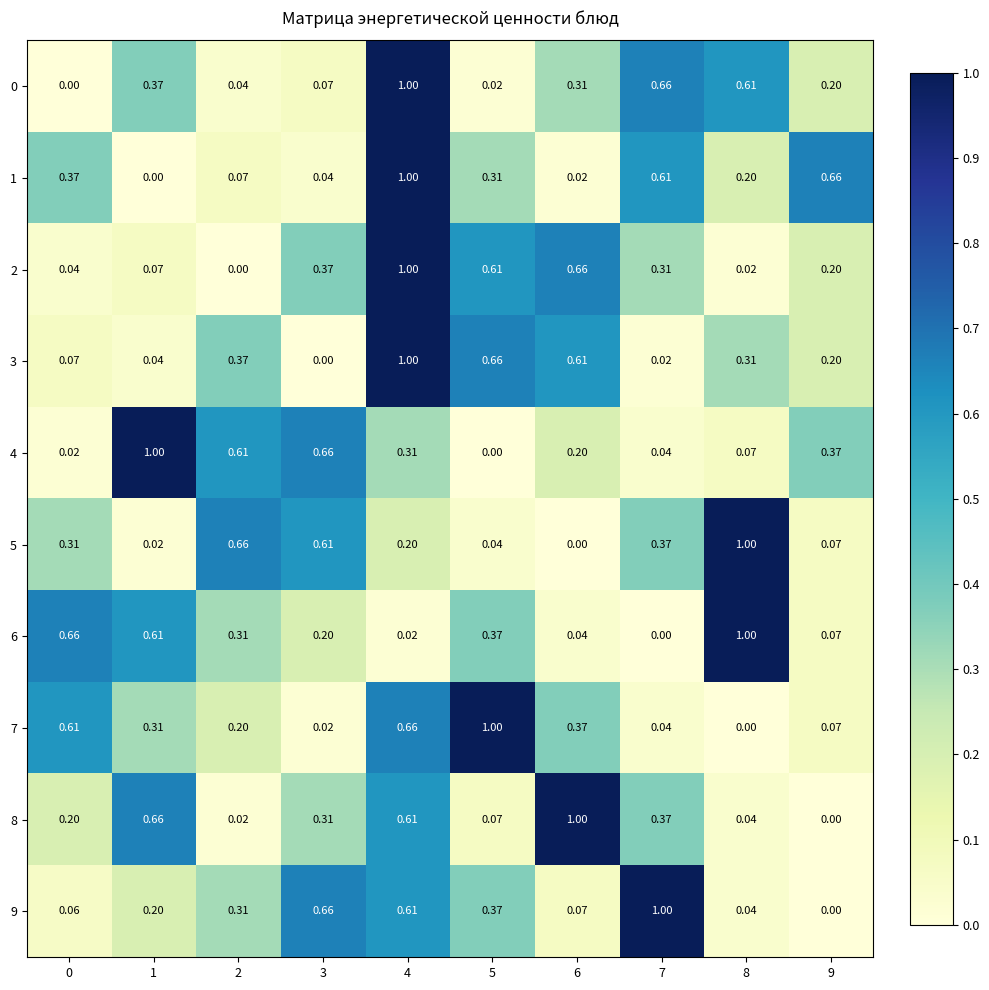

How many data points does each series have?

10